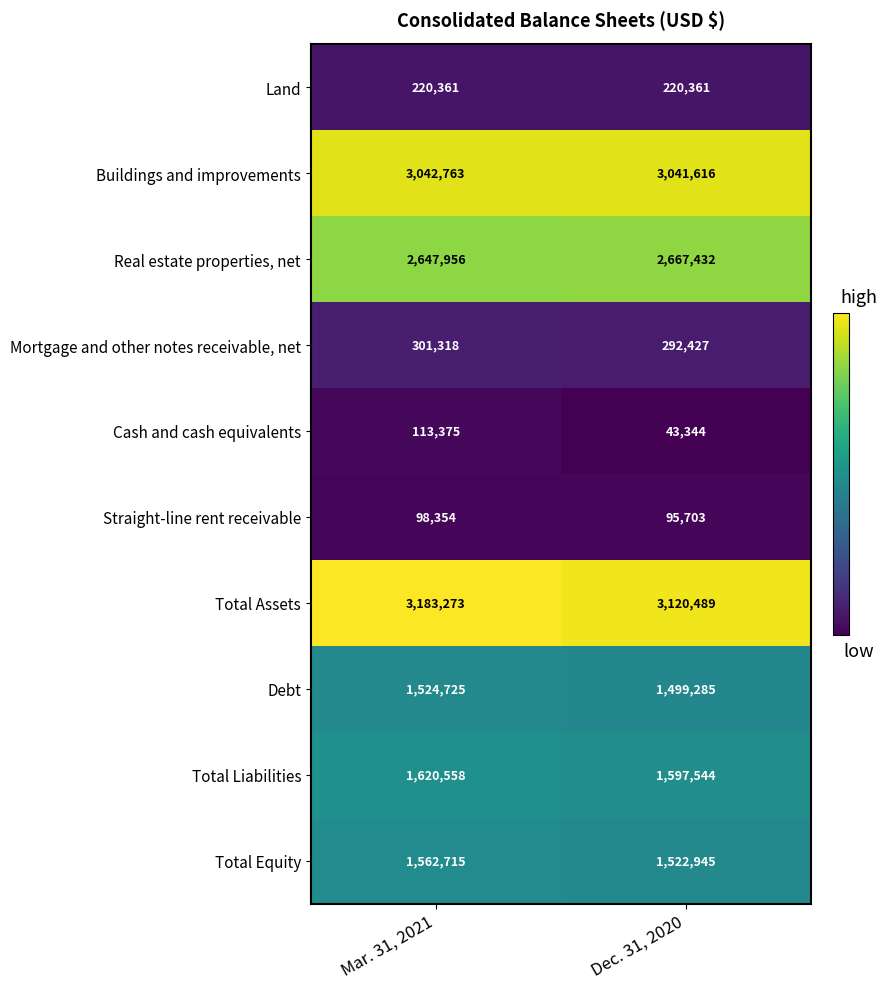

The value of Total Assets at Dec. 31, 2020 is 1329704. True or false?

False